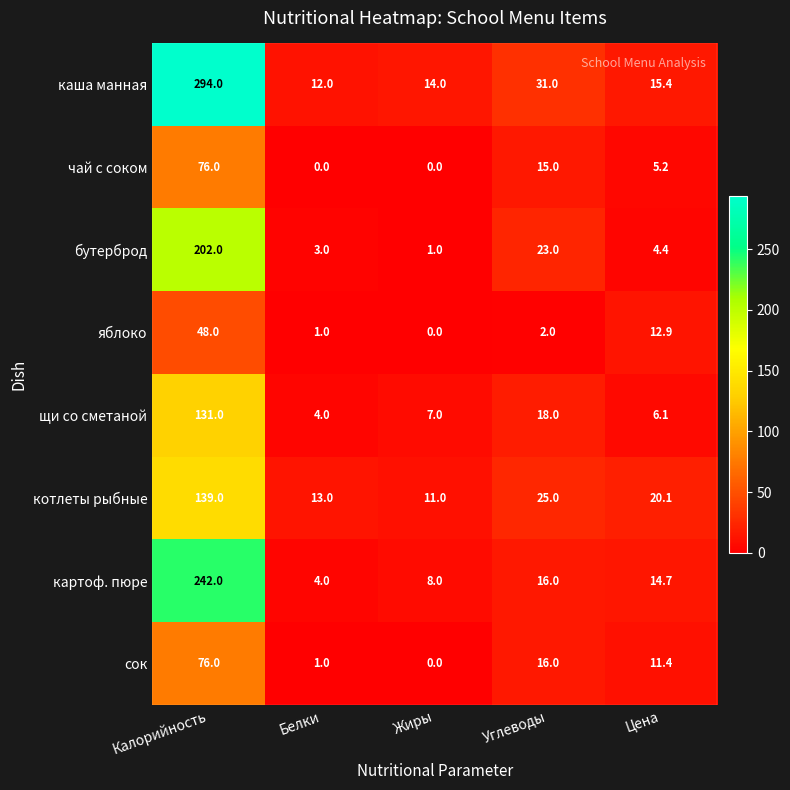

What is the total value across all series at Калорийность?

1208.0